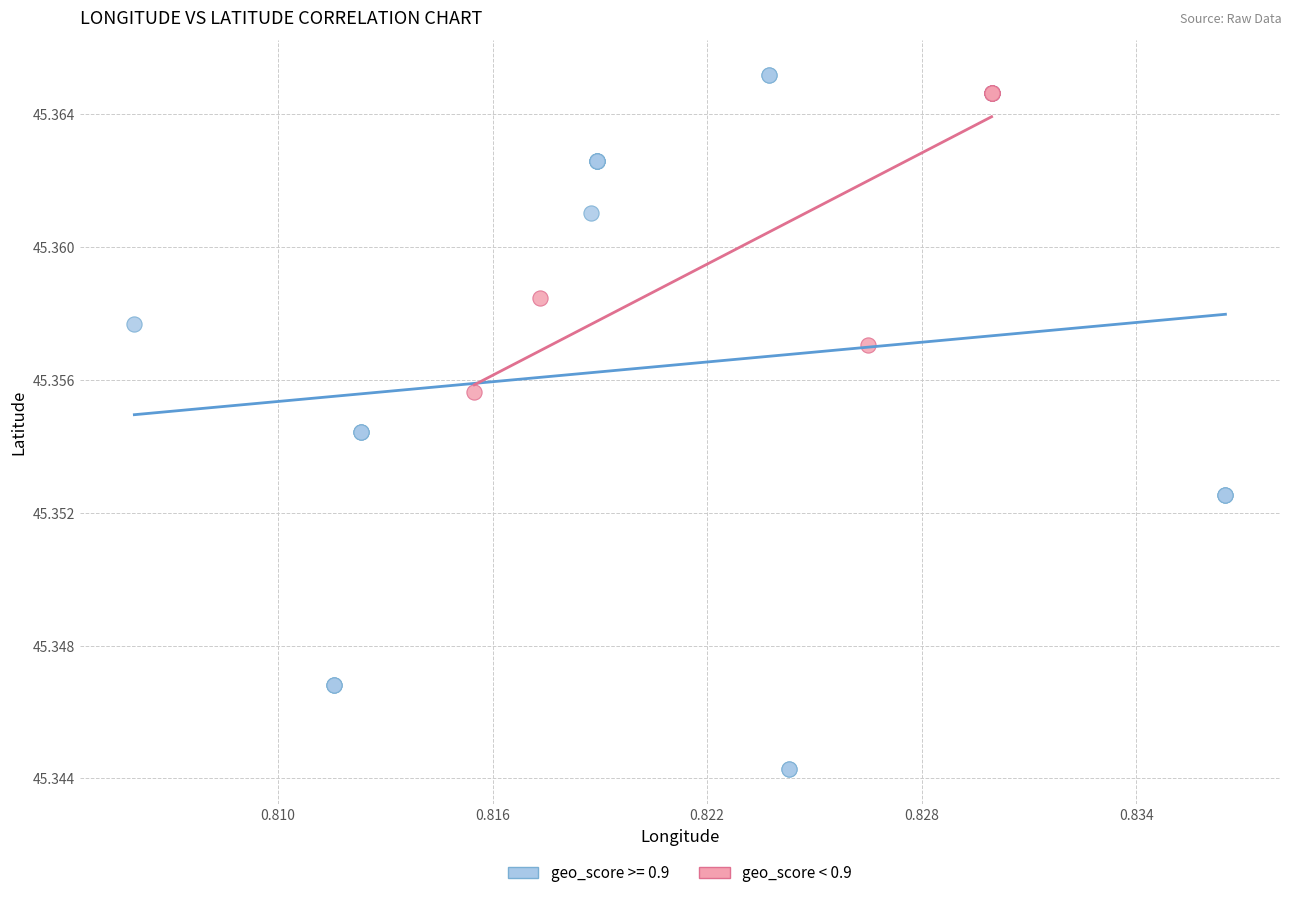

Which series contains the lowest Y value?

geo_score >= 0.9